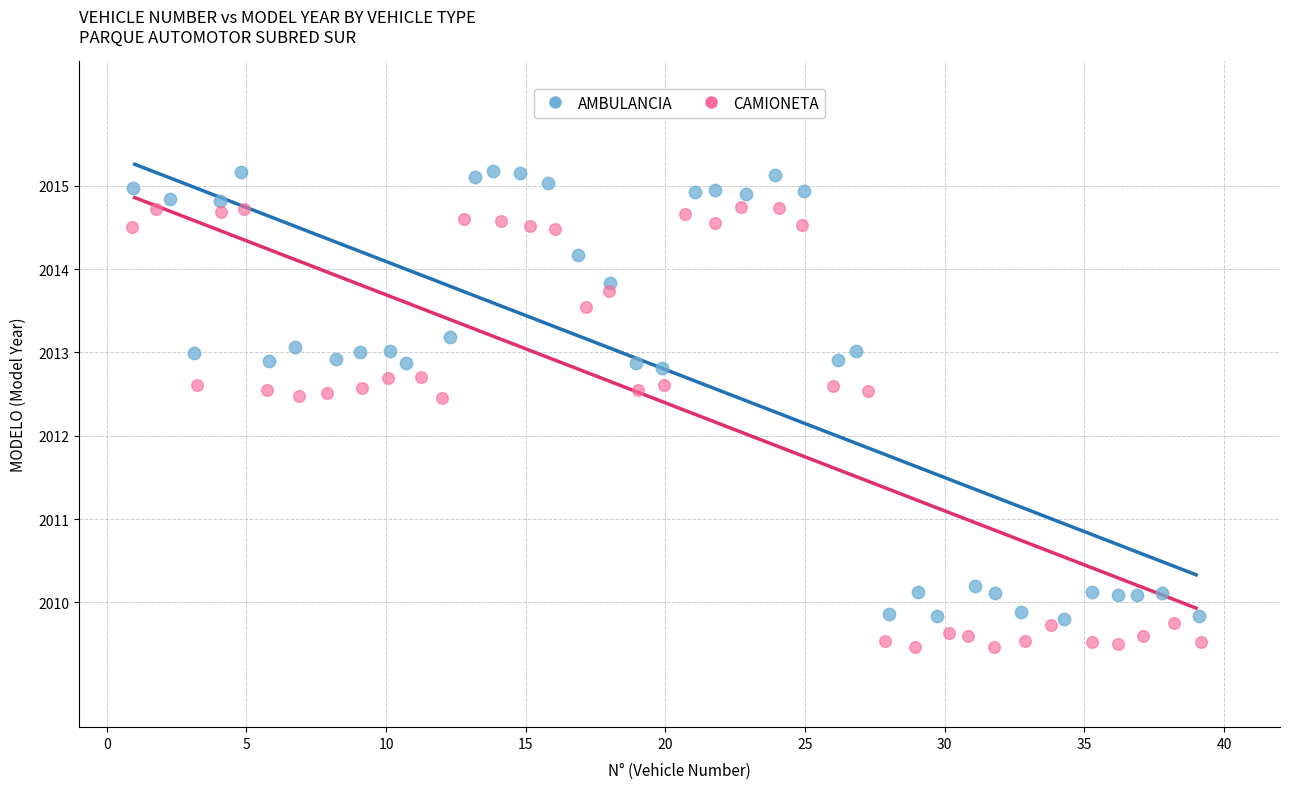

Which series has the widest spread of Y values?

AMBULANCIA